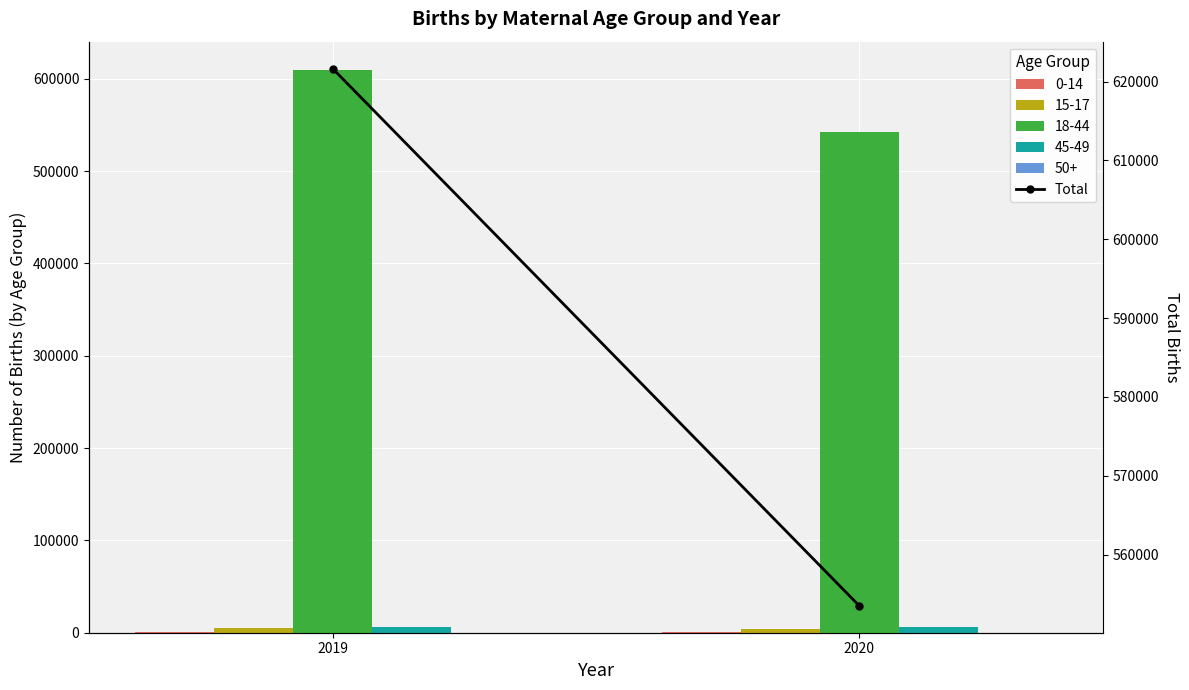

Does the chart contain stacked bars?

No